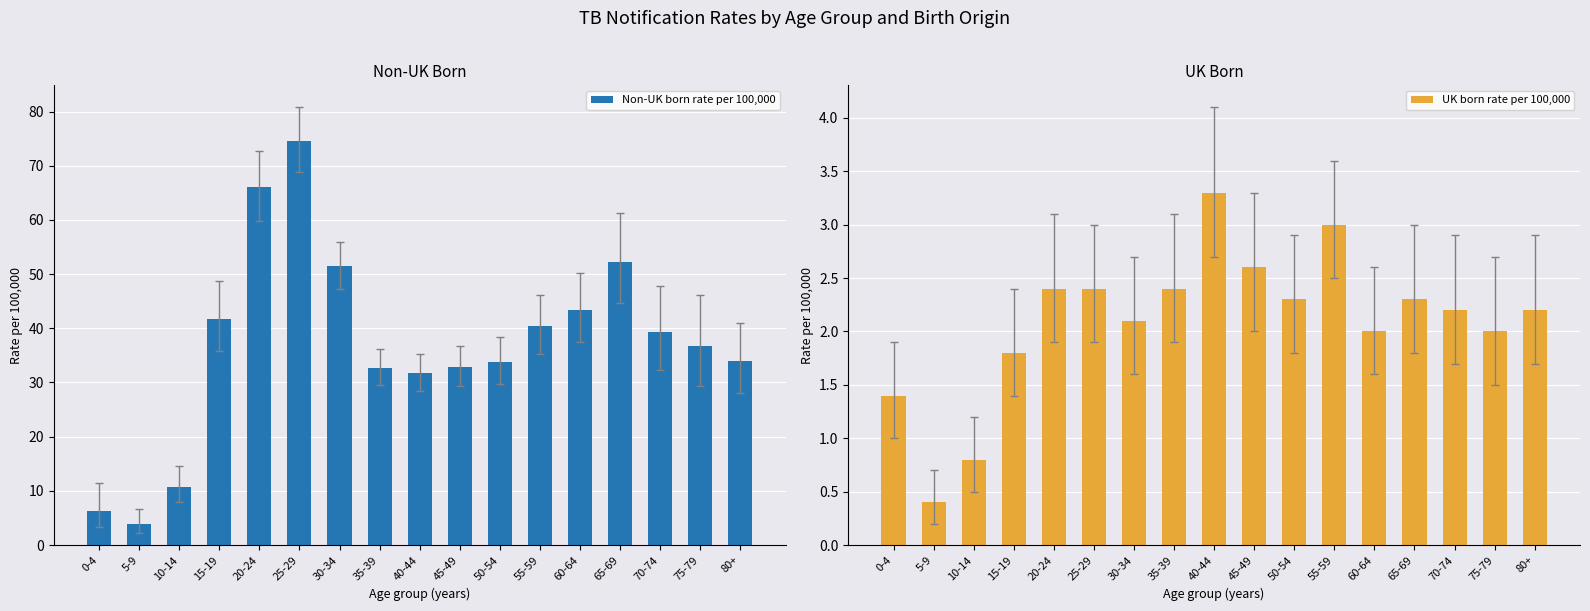

Where is Non-UK born rate per 100,000 nearest to the value 39?

70-74